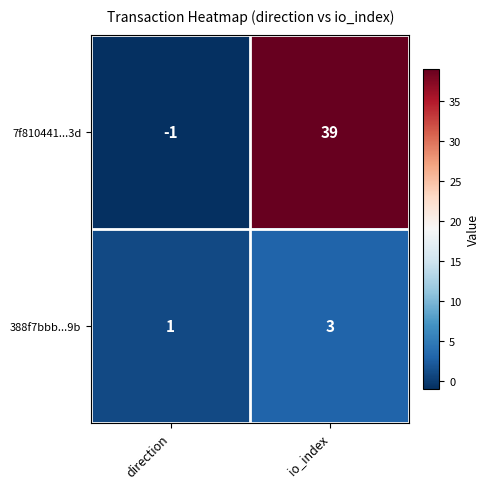

Reading right to left, extract all data points from this chart.

7f810441...3d: 39	-1
388f7bbb...9b: 3	1